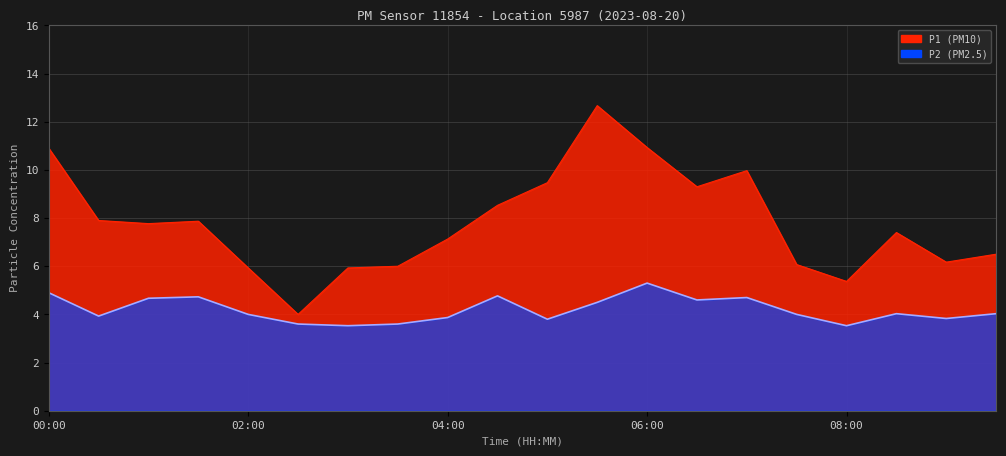

Which series has the largest total across all categories?

P1